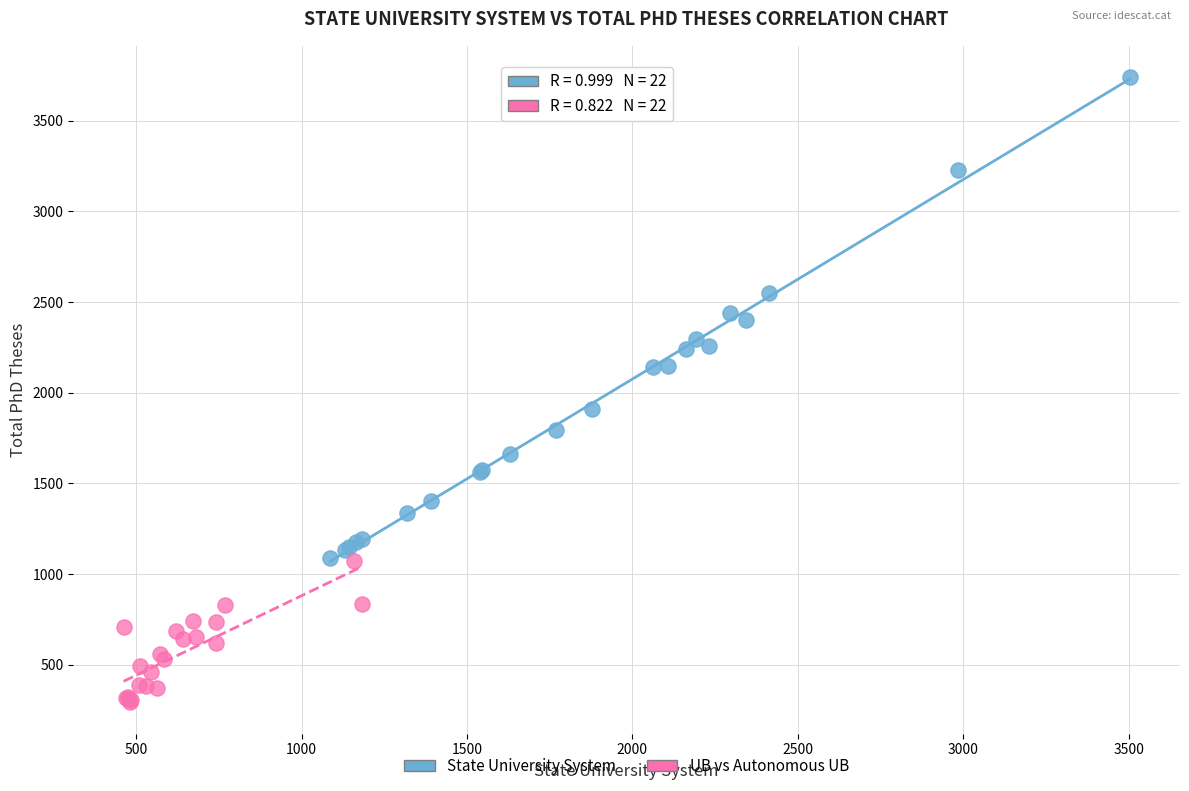

Which series reaches the maximum Y coordinate?

State University System